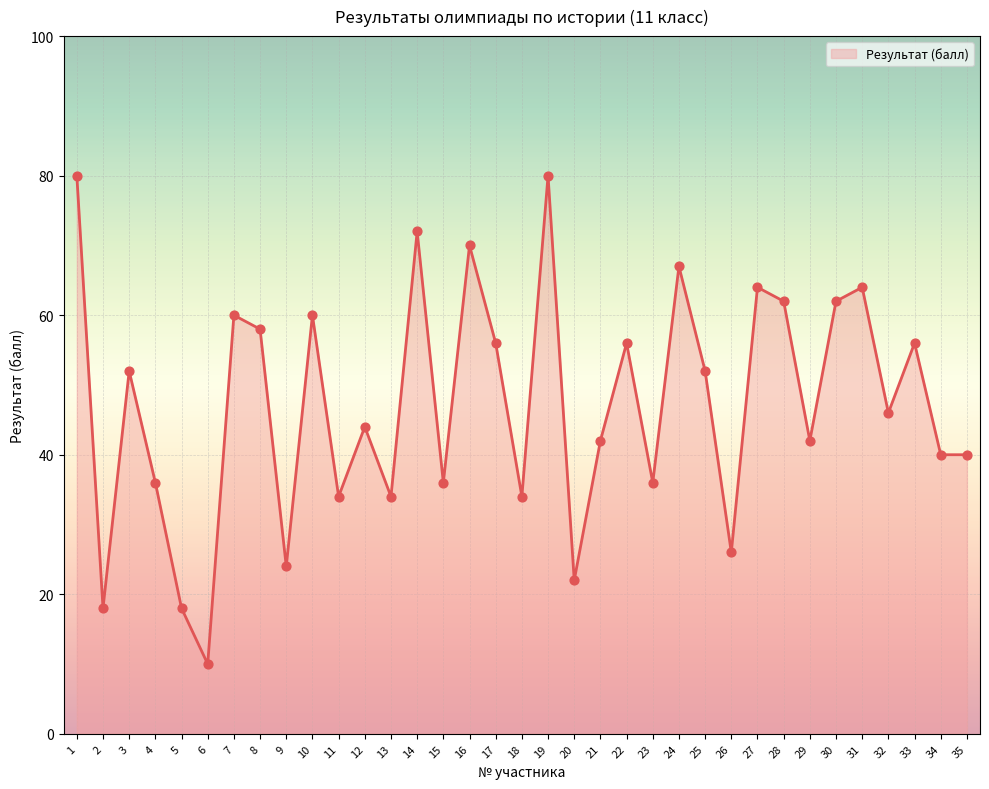

What is the ratio of the value at 14 to the value at 25?

1.4